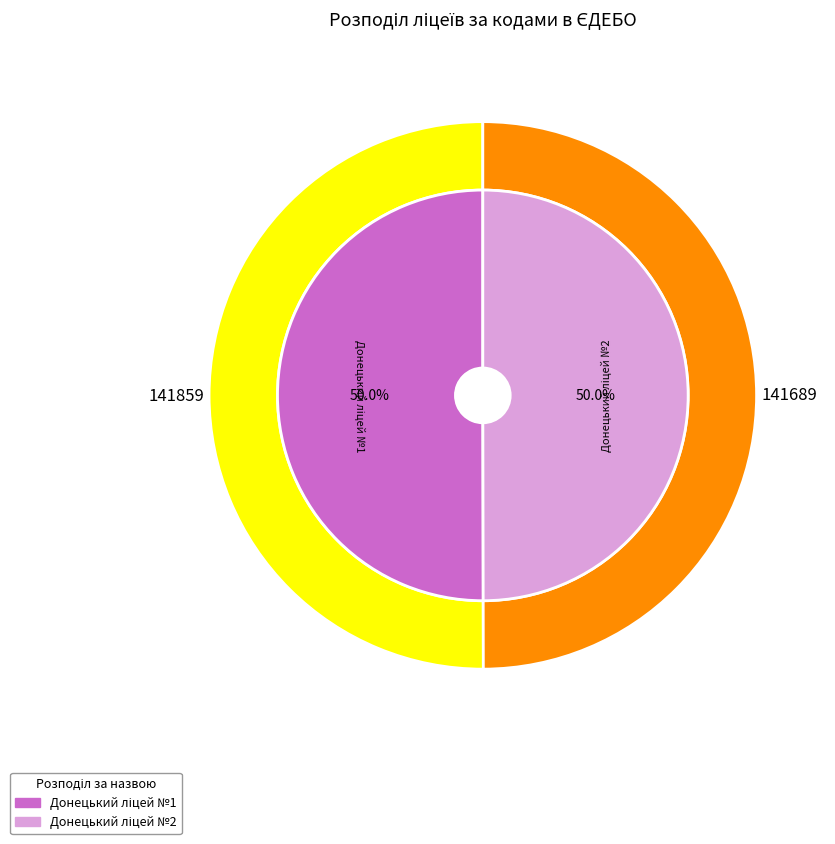

To the nearest percent, what percentage of the pie is Донецький ліцей №2?

50%